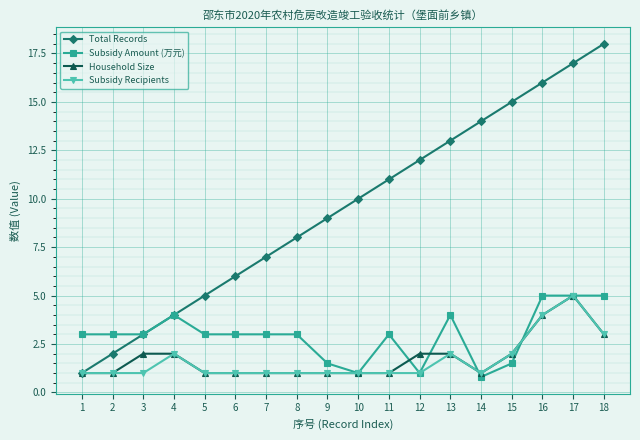

What value does the Subsidy Amount (万元) series have at 6?

3.0